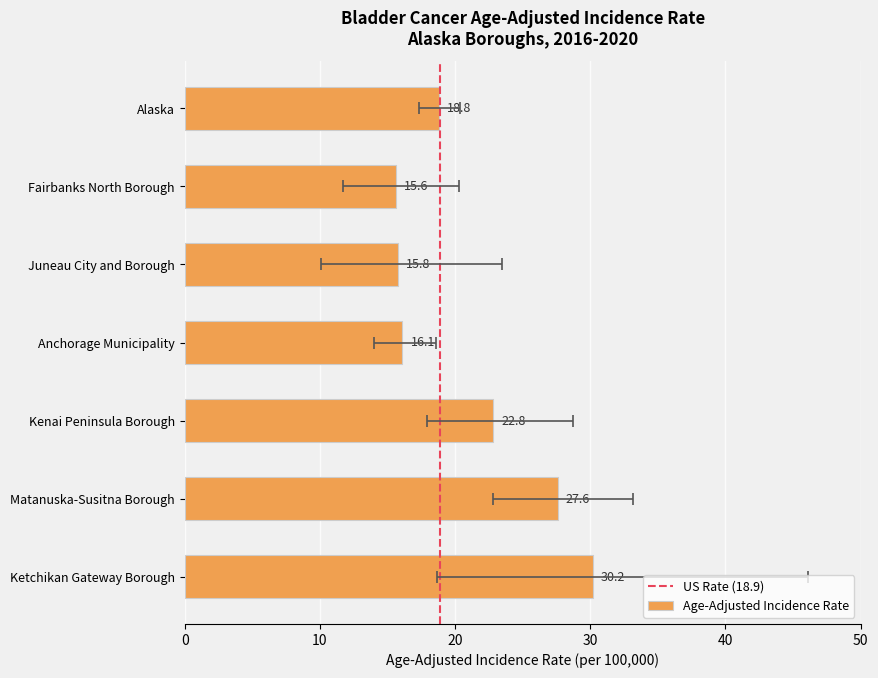

At which category is the sum across all series the highest?

Ketchikan Gateway Borough